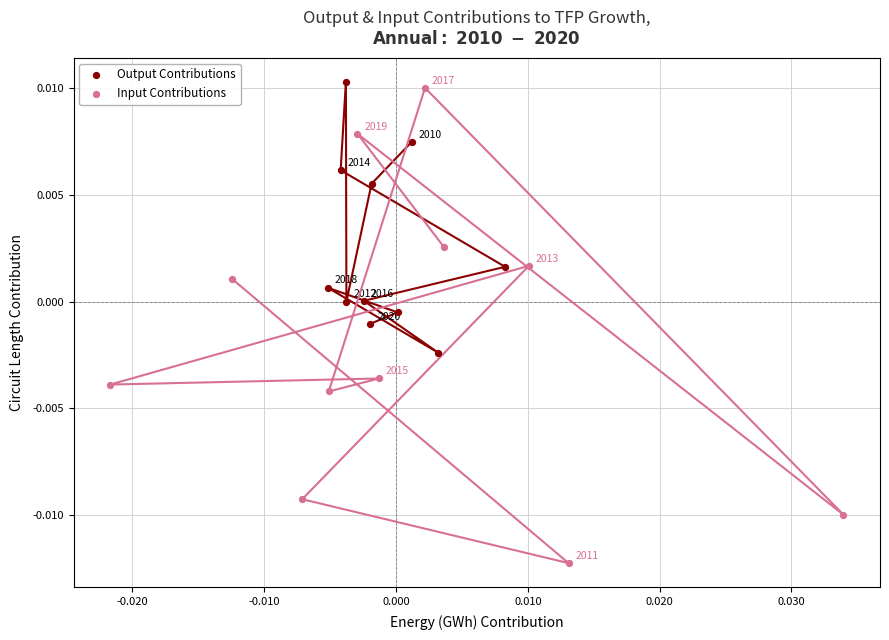

Which series reaches the minimum Y coordinate?

Input Contributions